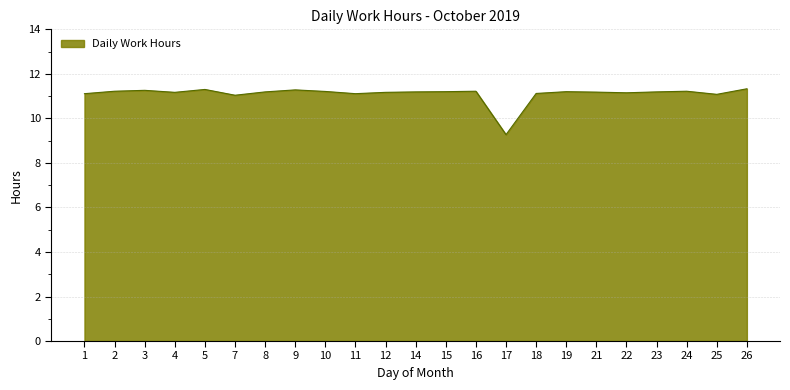

What is the maximum value shown in the chart?

11.3